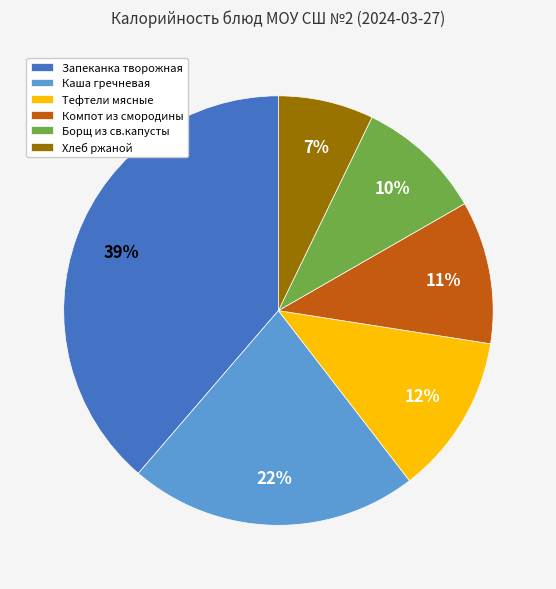

The Тефтели мясные slice represents 12% of the pie. True or false?

True